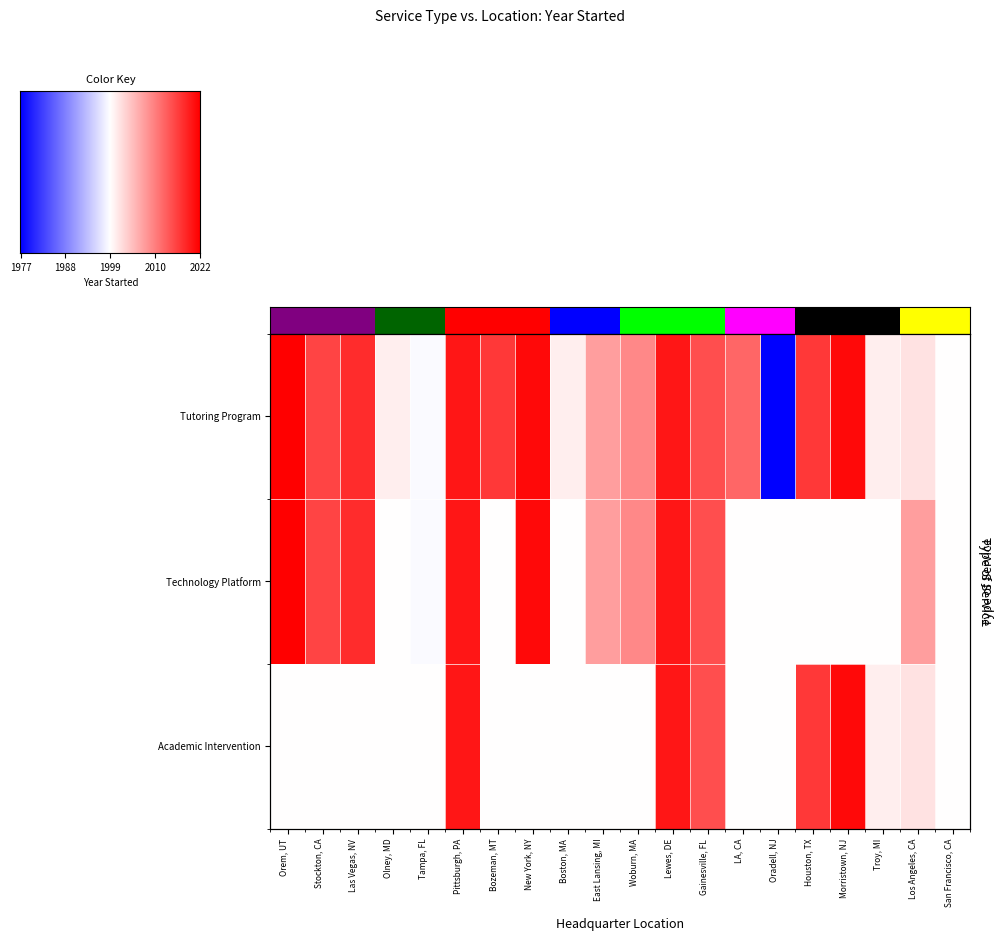

The Tutoring Program series shows 2001.0 at Troy, MI. True or false?

True